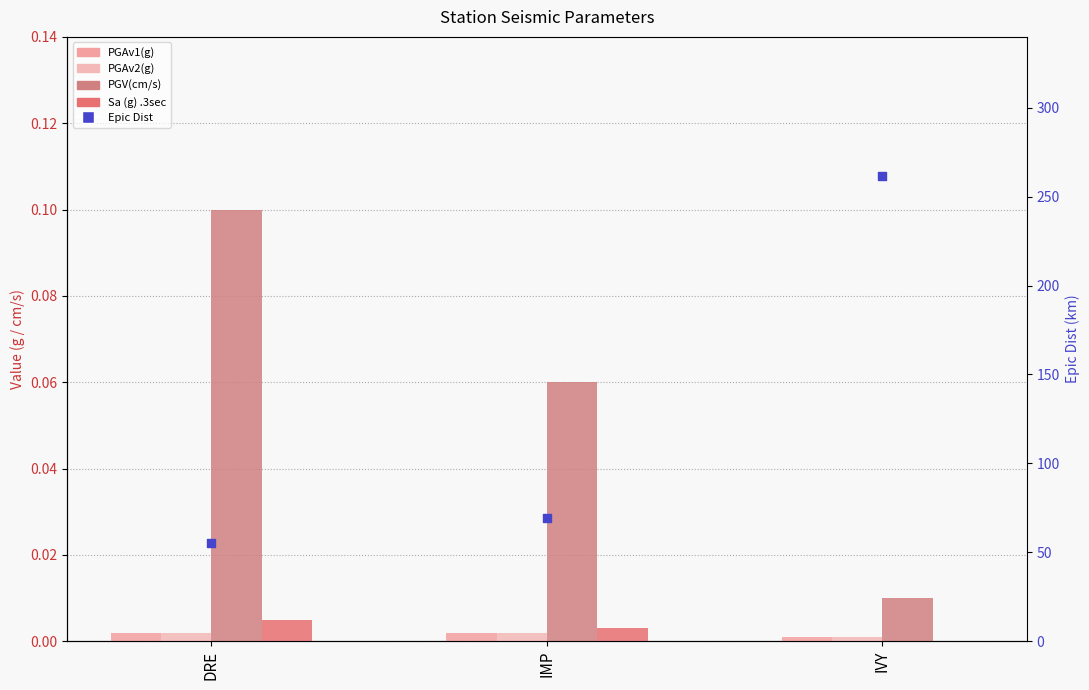

At which category is the sum across all series the highest?

IVY